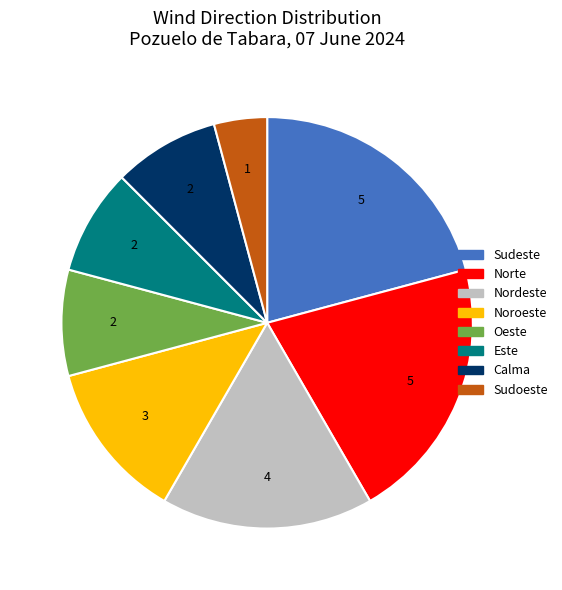

The Calma slice represents 8% of the pie. True or false?

True